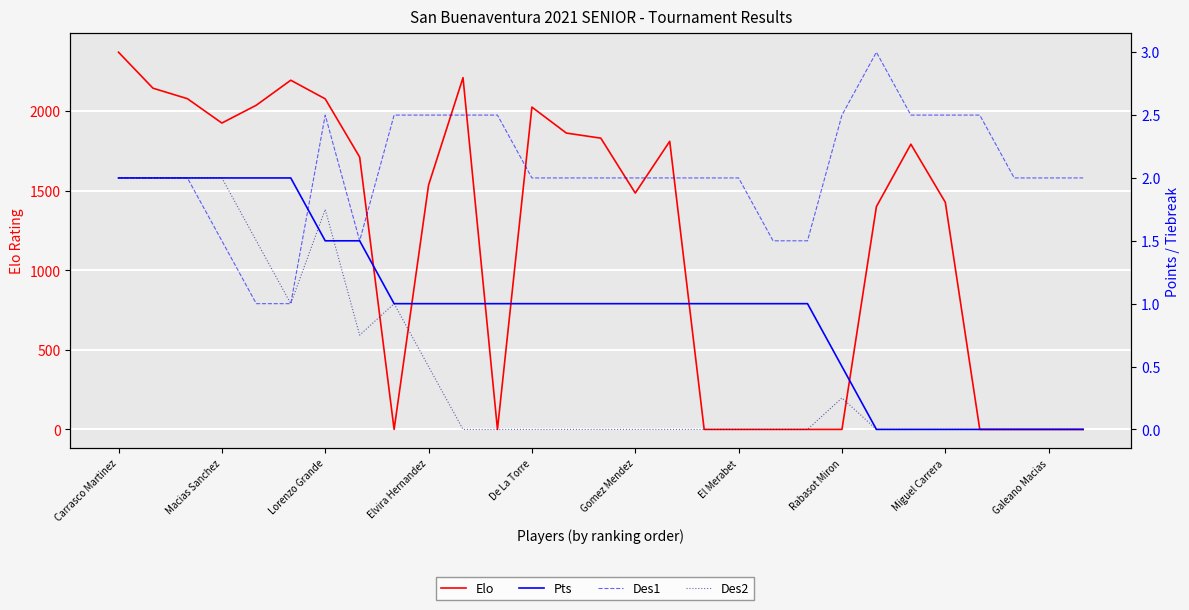

Where is Des1 nearest to the value 2?

Carrasco Martinez